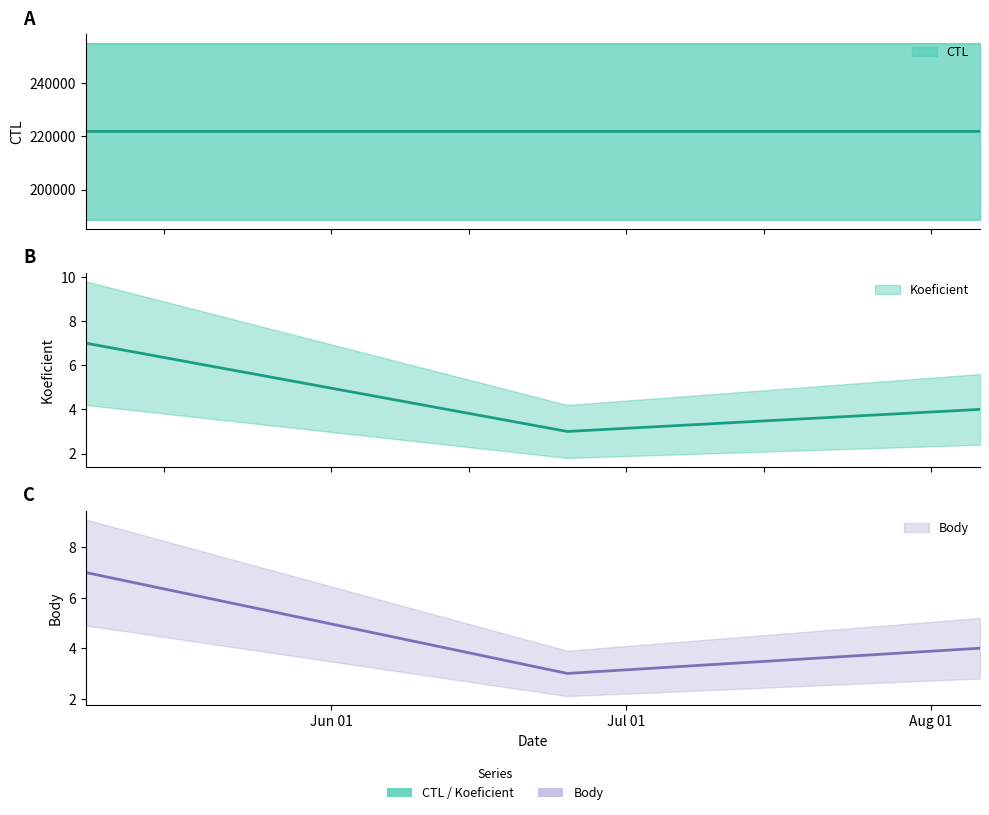

True or false: CTL has more than 2 points higher than both neighbors.

False